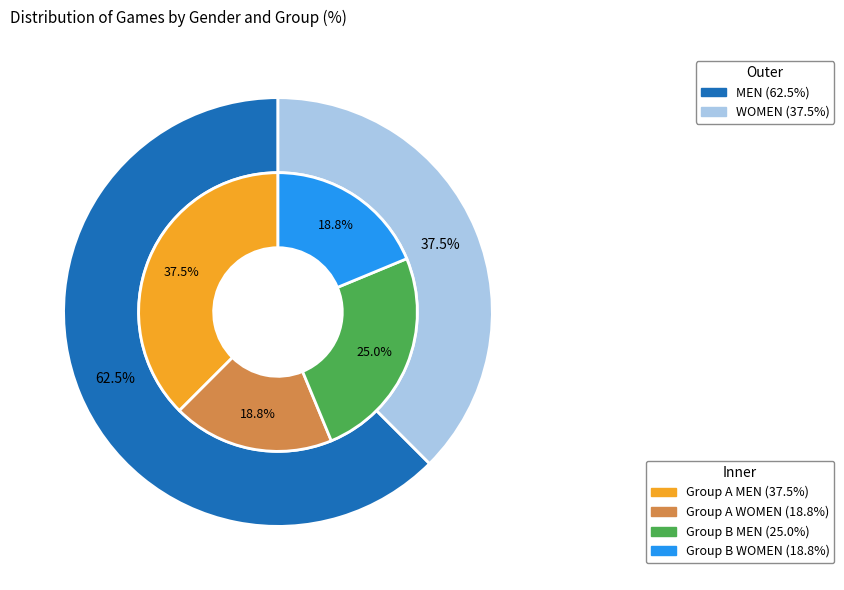

Rank the categories by value from highest to lowest.

MEN, WOMEN